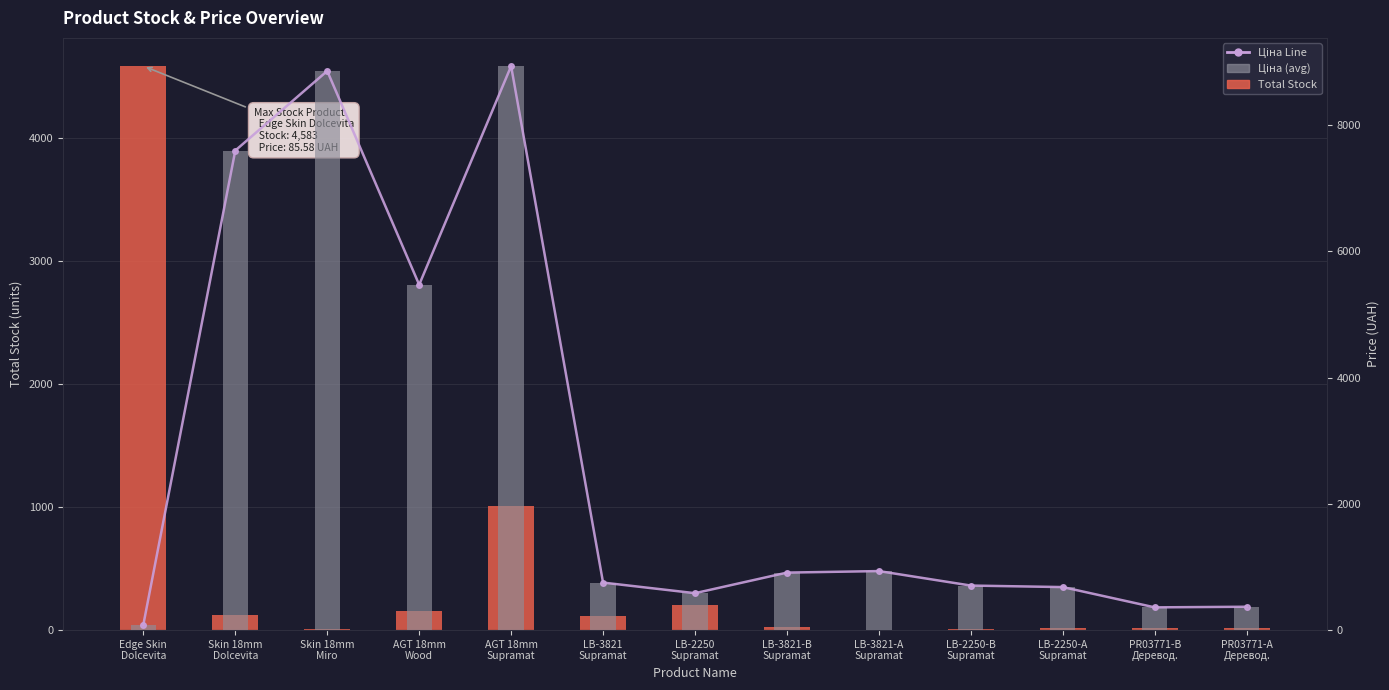

Where is Total Stock nearest to the value 2292?

AGT 18mm
Supramat